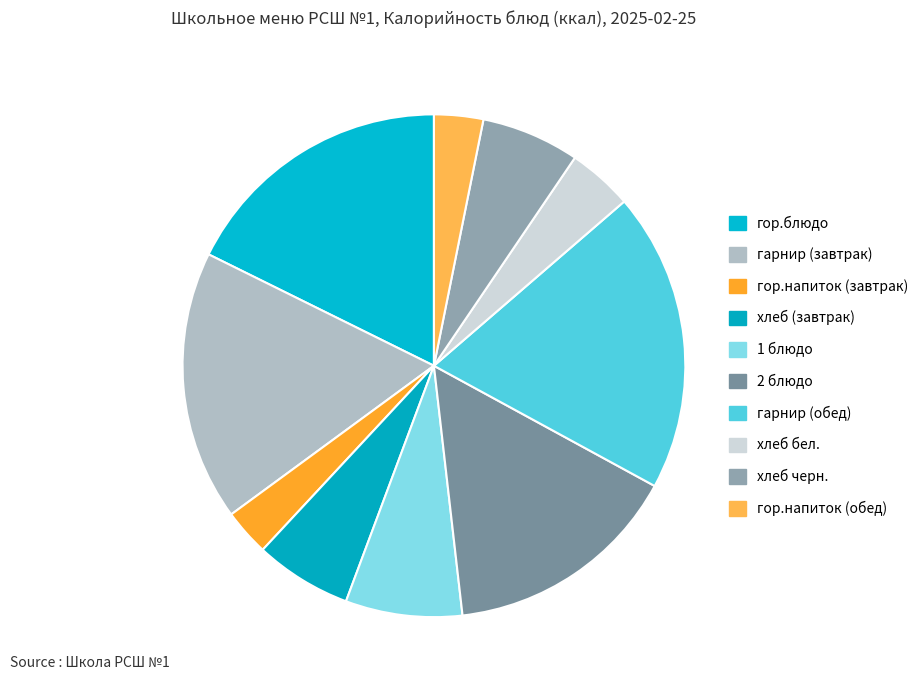

What is the ratio of the value at хлеб (завтрак) to the value at хлеб бел.?

1.5